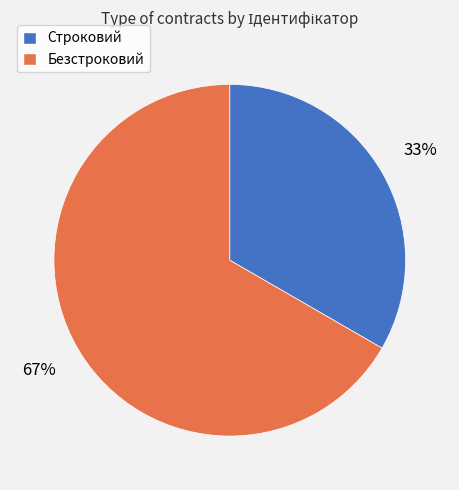

To the nearest percent, what is the average slice percentage?

50%